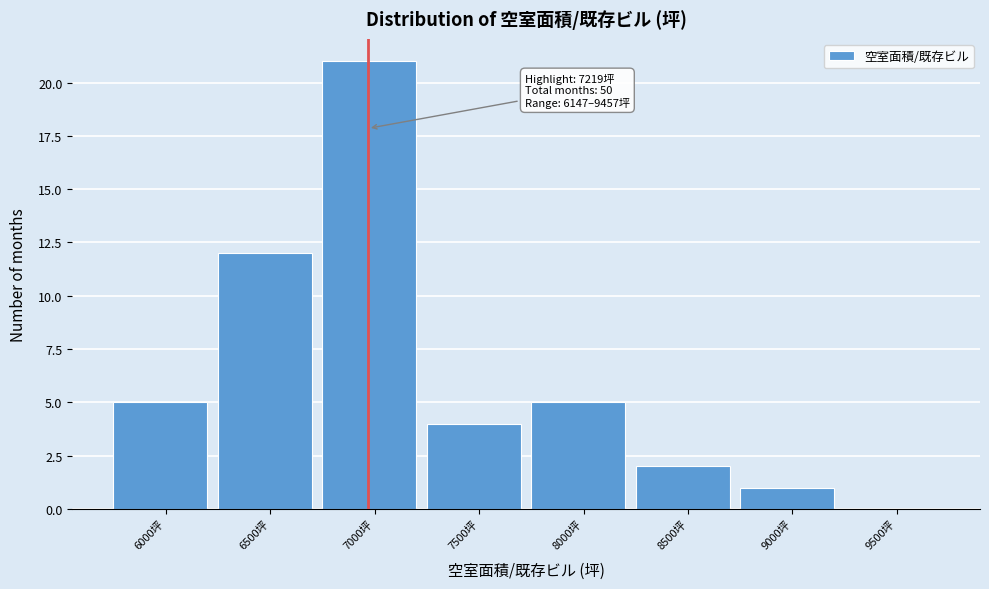

Reading left to right, transcribe all the data shown in this chart.

6000坪=5	6500坪=12	7000坪=21	7500坪=4	8000坪=5	8500坪=2	9000坪=1	9500坪=0